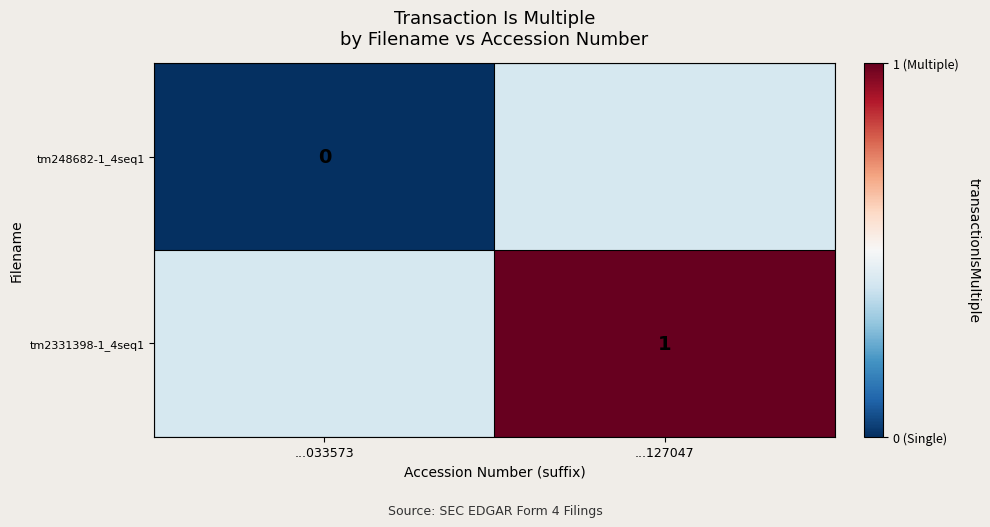

How many data points does each series have?

2